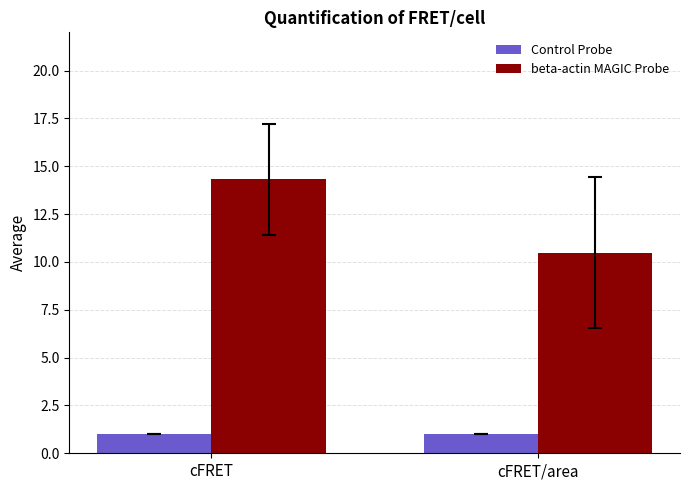

Does the chart contain any negative values?

No